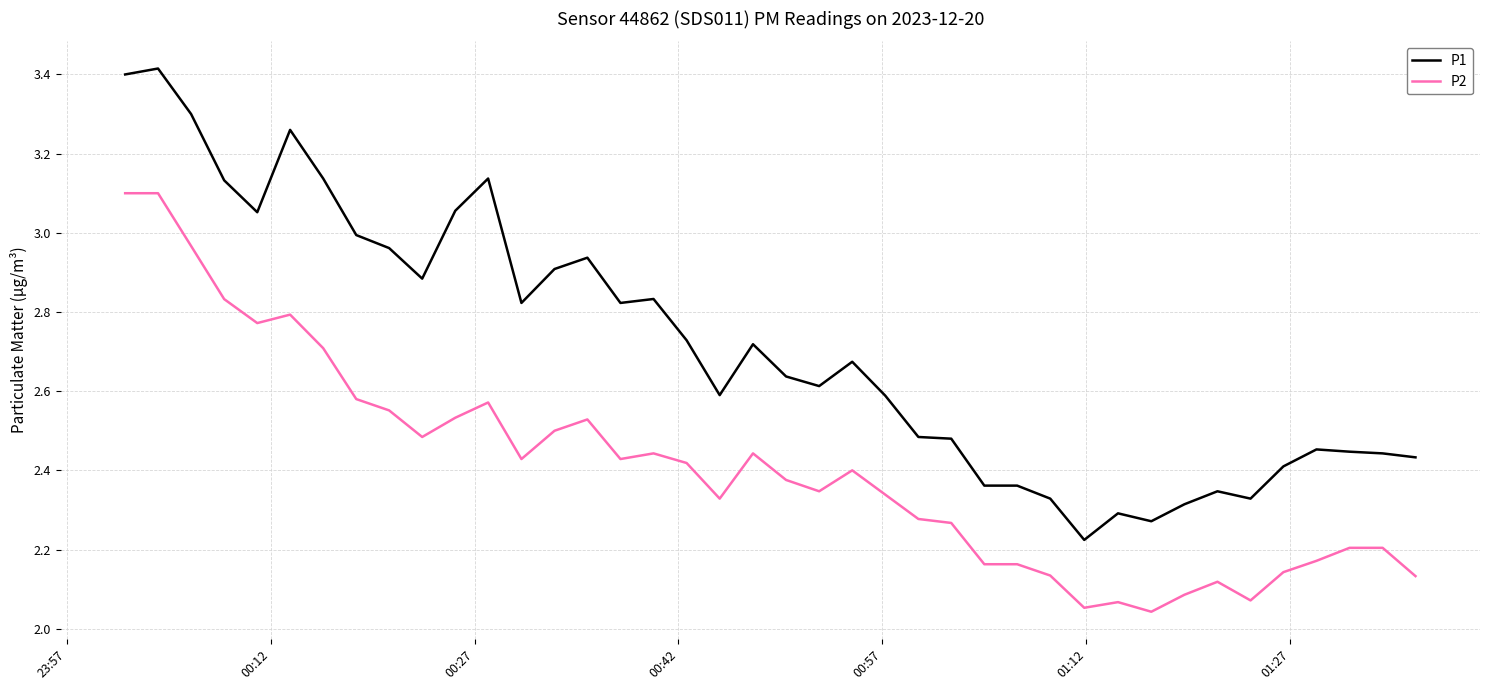

List the series in order of their overall mean, lowest first.

P2, P1